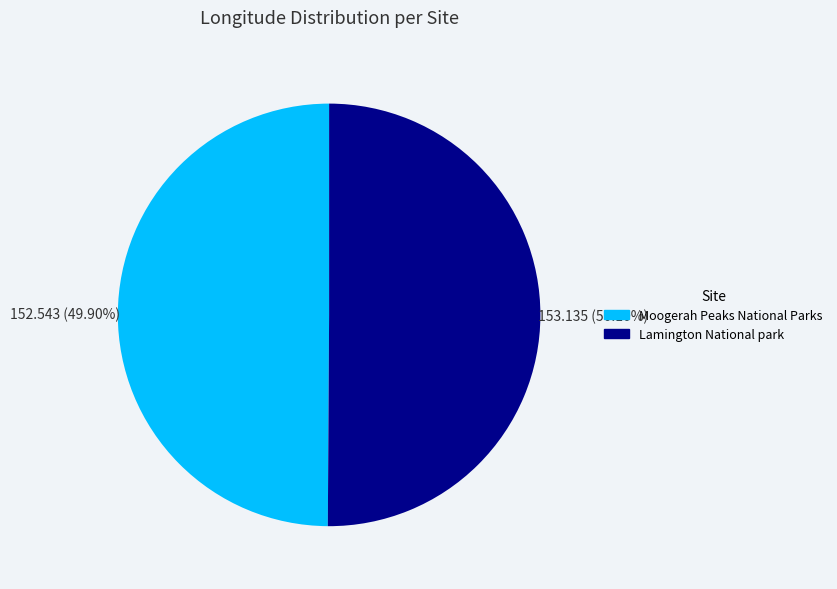

Is there any slice that represents more than half of the pie?

Yes